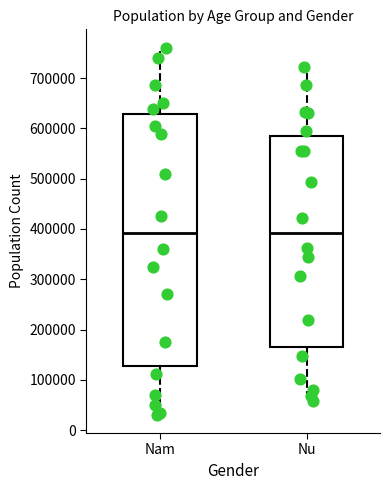

Reading left to right, read every box against the y-axis: the position of its median line, the range the box covers, and the ends of its whiskers. The values are not printed on the chart, so give them approximately, as read against the axis.

Nam: median 390000, box 130000 to 630000, whiskers 30000 to 760000
Nu: median 390000, box 160000 to 580000, whiskers 60000 to 720000